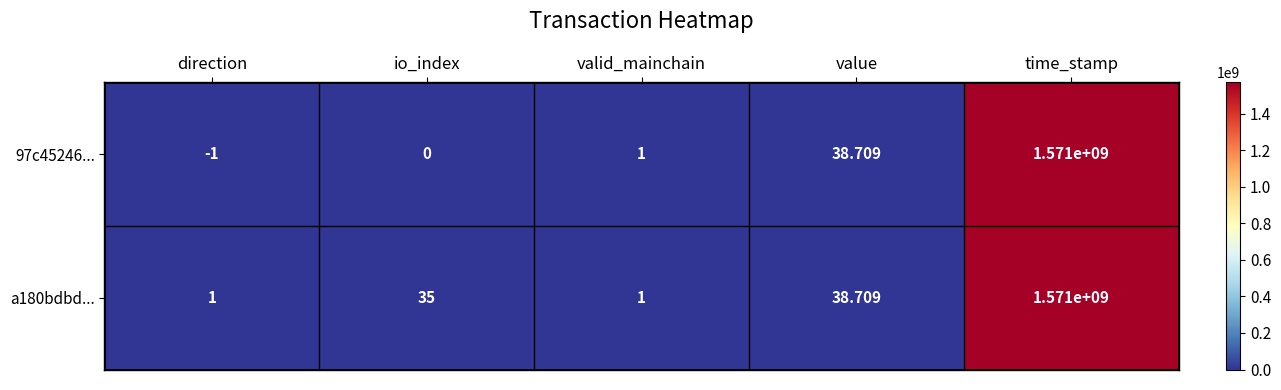

Which label corresponds to the largest value in the chart?

time_stamp